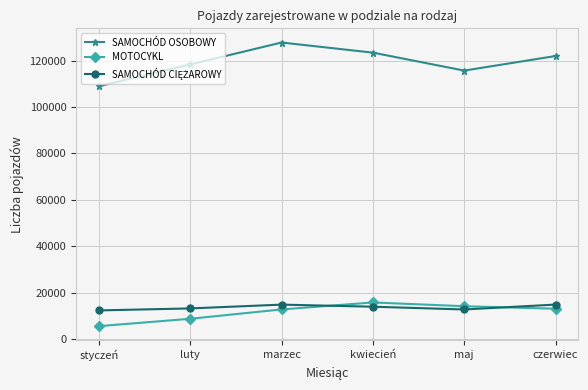

What is the difference between the highest and lowest values at styczeń?

103463